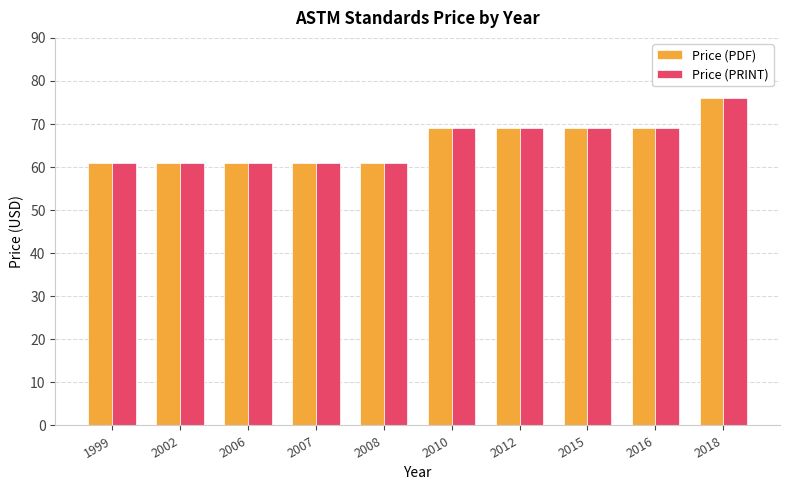

How many data points does each series have?

10